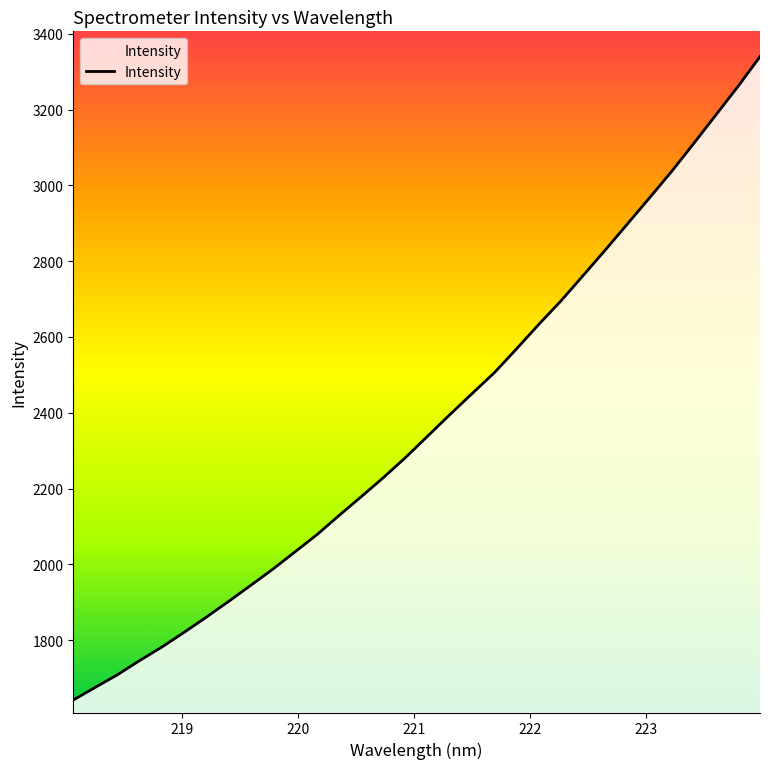

What is the smallest value displayed?

1642.4